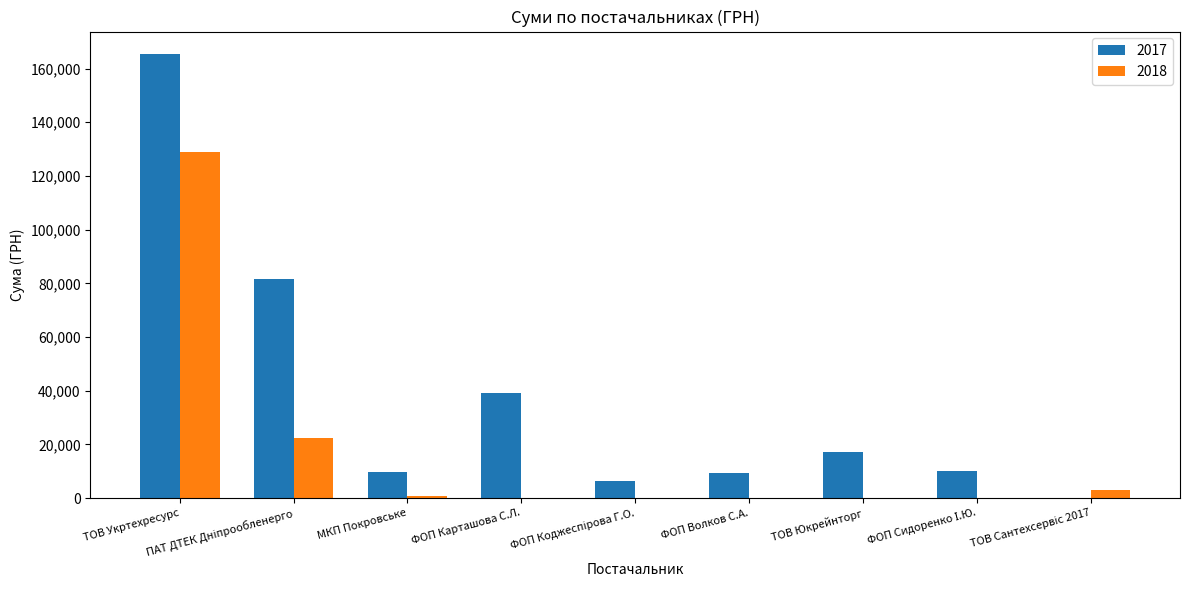

The 2018 series shows -40819.3 at ФОП Карташова С.Л.. True or false?

False